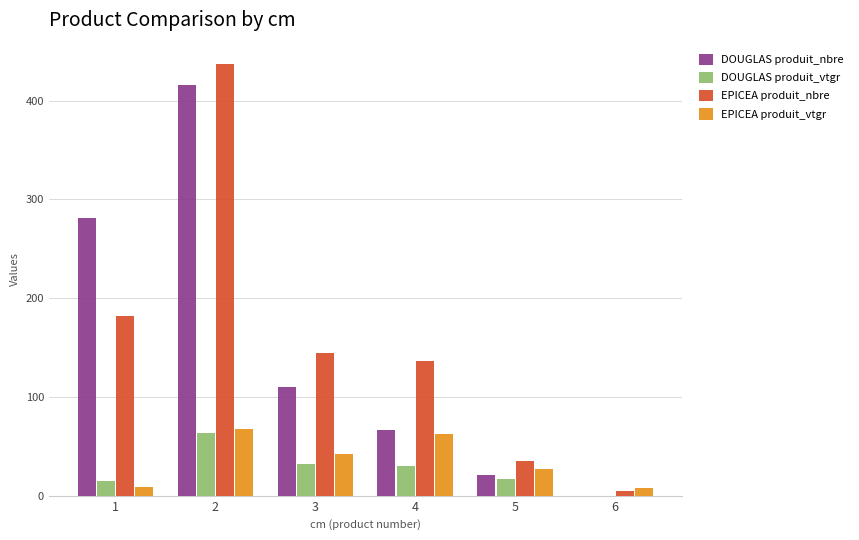

Is it true that DOUGLAS produit_vtgr equals 32.2 at 3?

True